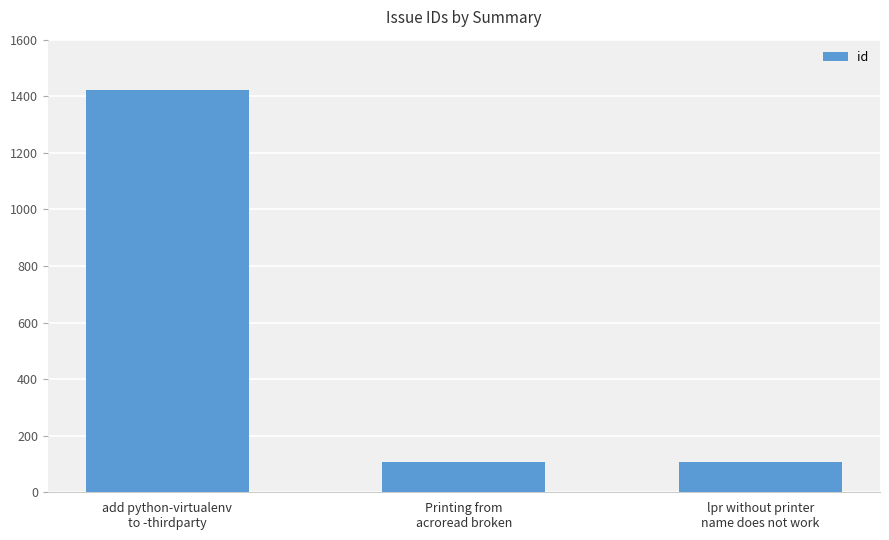

What position from the right is add python-virtualenv
to -thirdparty?

3